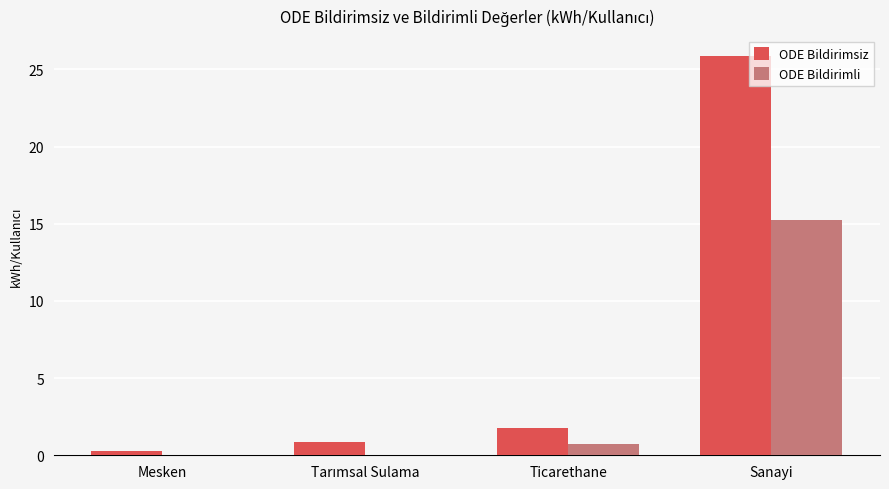

Where is ODE Bildirimsiz nearest to the value 13?

Ticarethane